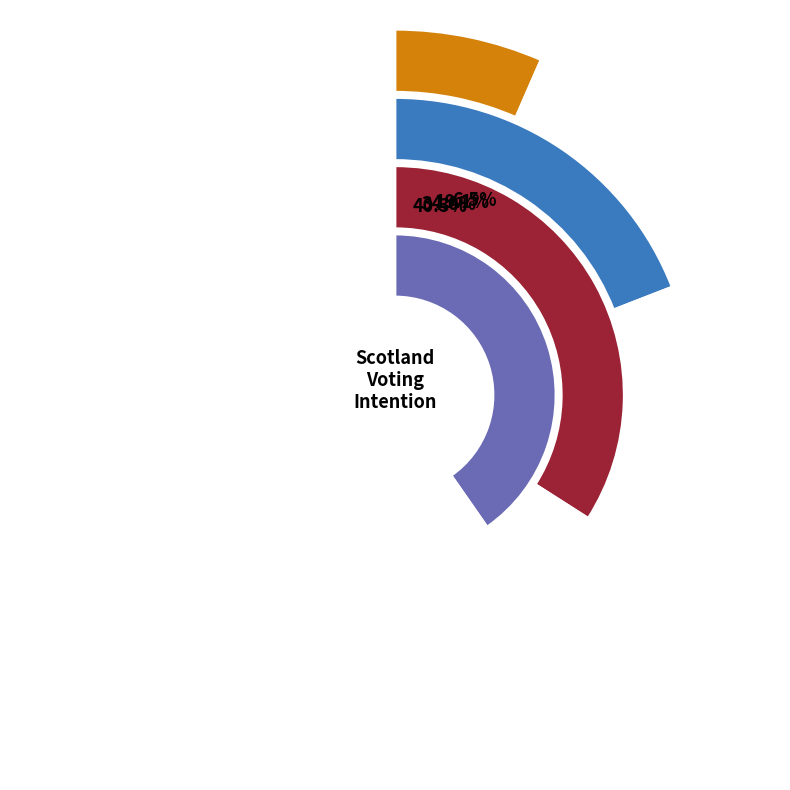

What percentage is the Scottish Conservative and Unionist slice, to the nearest percent?

17%